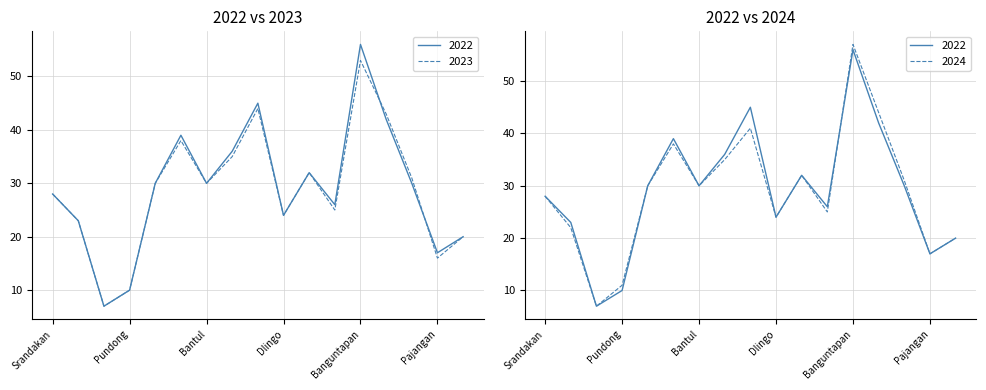

Which series ends up on top after the final intersection of 2023 and 2022?

2022